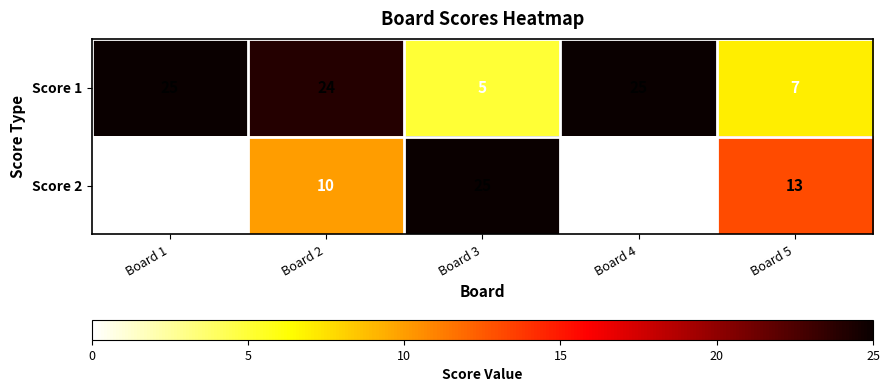

True or false: Score 2 has a value of 25 at Board 3.

True